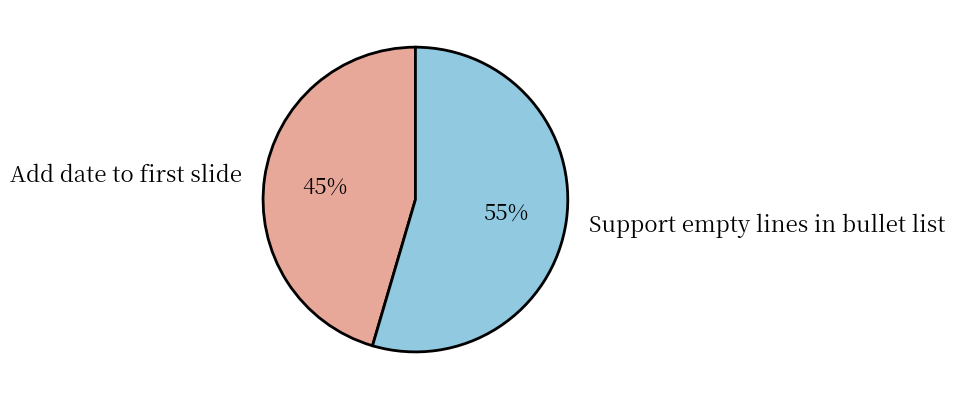

Does Support empty lines in bullet list represent more than half of the total?

Yes